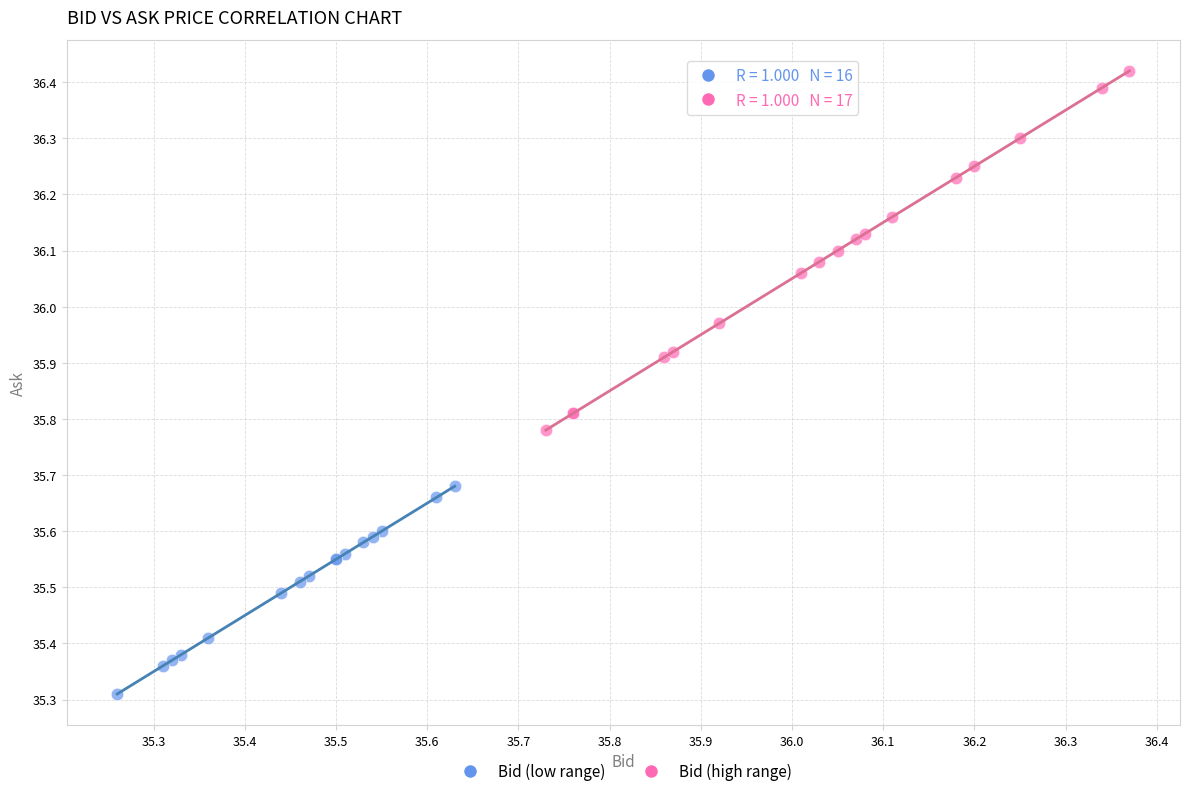

Which series has the largest Y range (max minus min)?

Bid (high range)